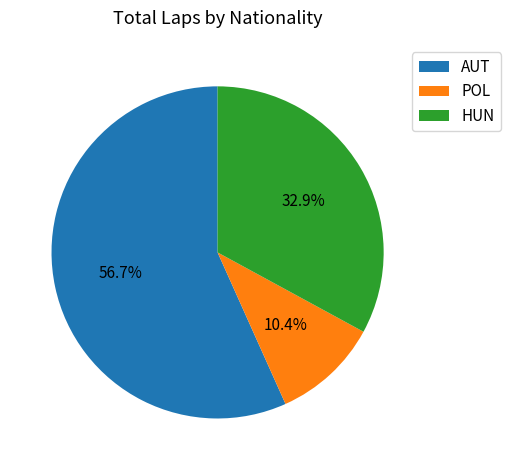

To the nearest percent, what is the average slice percentage?

33%